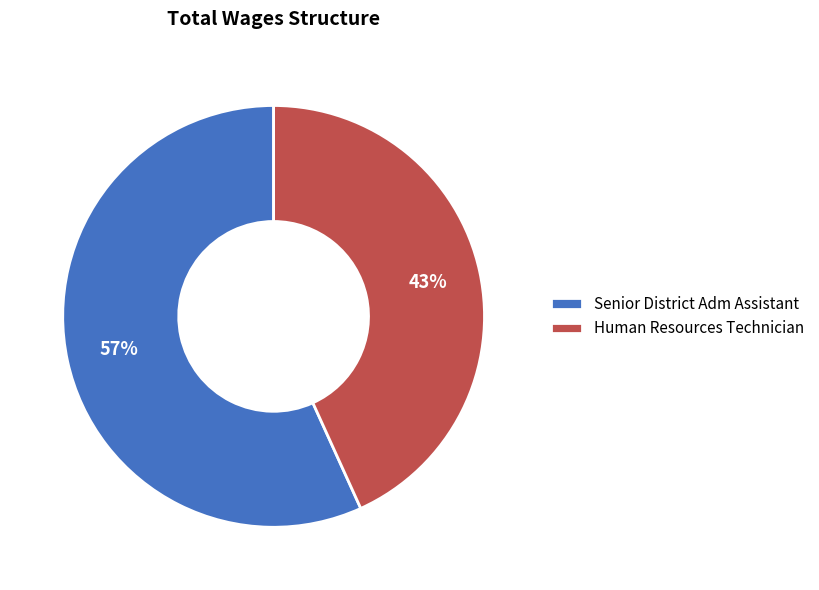

True or false: Human Resources Technician accounts for 57% of the total.

False